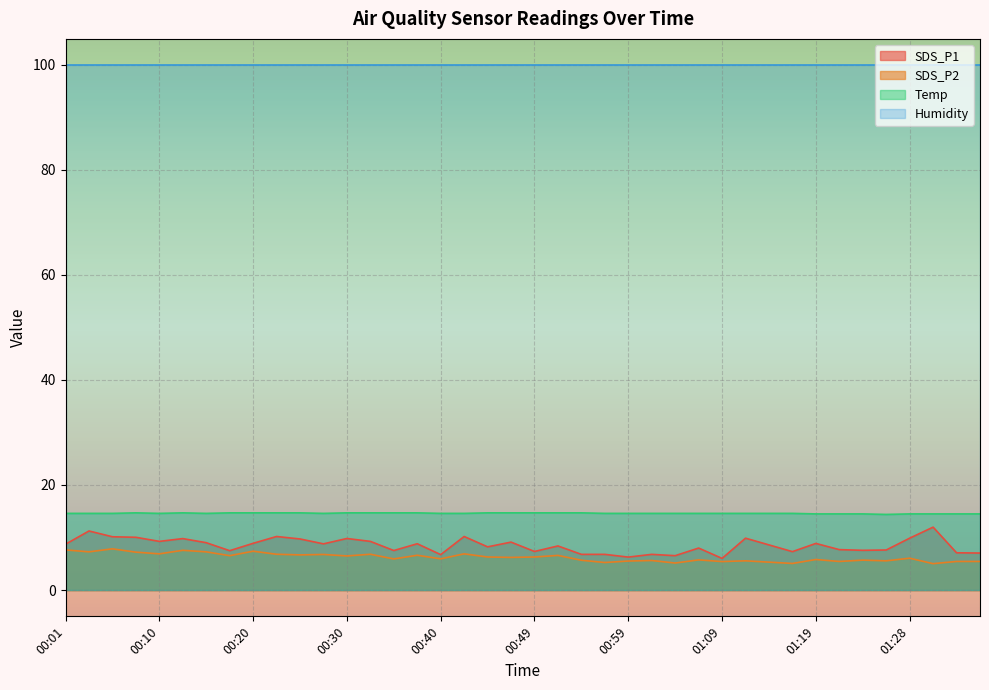

Which series has the largest total across all categories?

Humidity